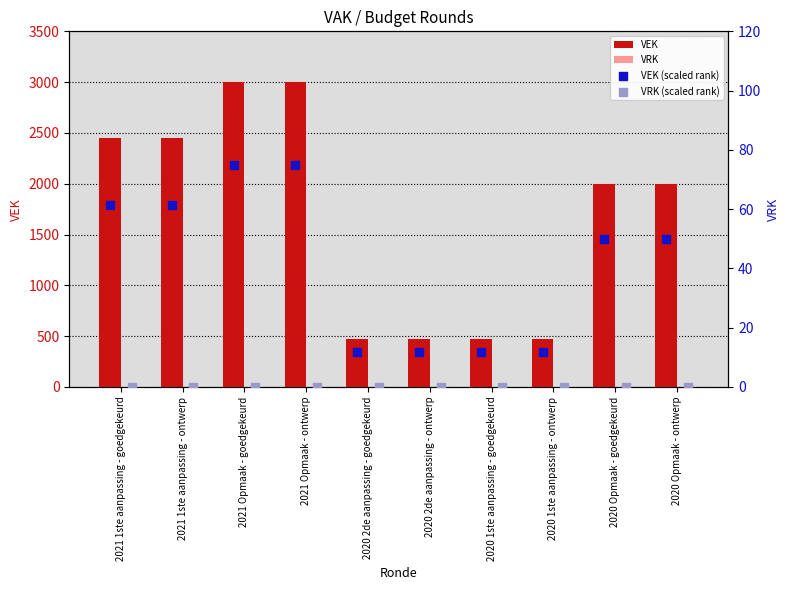

What are all the series names shown in the legend?

VEK, VRK, VEK (scaled rank), VRK (scaled rank)